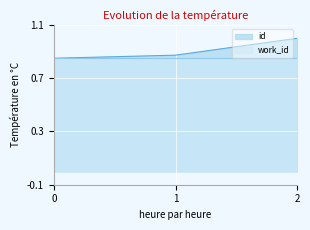

What is the minimum value shown in the chart?

0.8